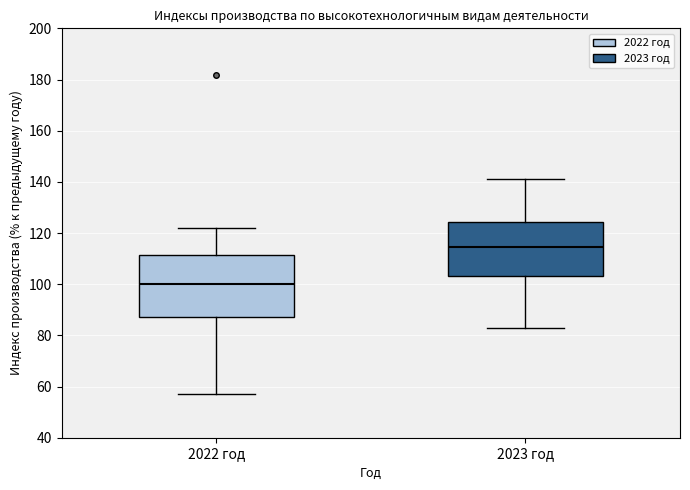

Where does the median line of the box for 2022 год sit on the y-axis? The values are not printed on the chart, so give them approximately, as read against the axis.

100